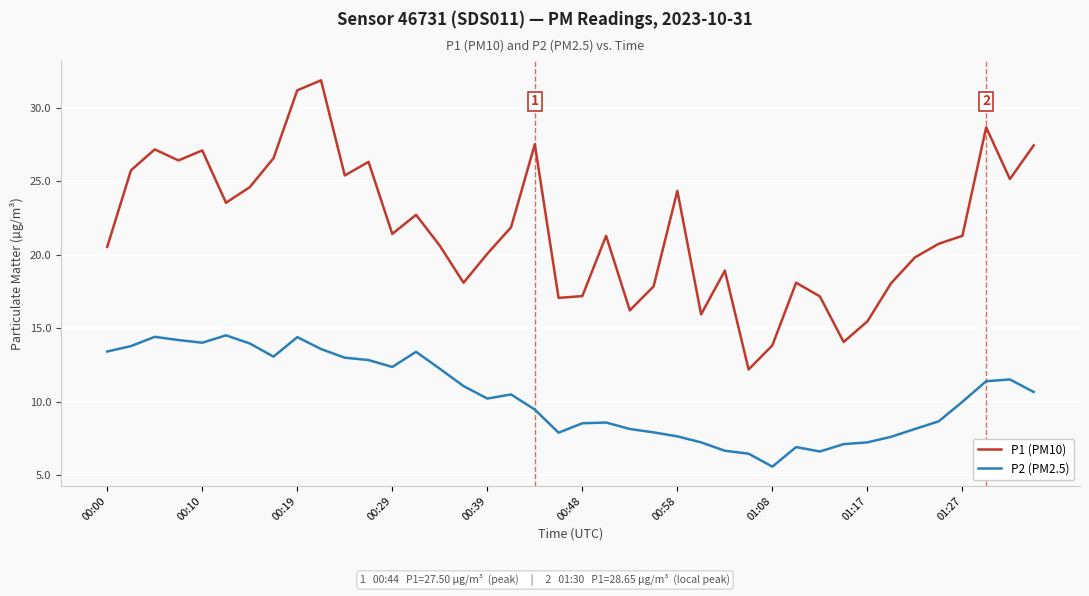

What is the maximum value shown in the chart?

31.9